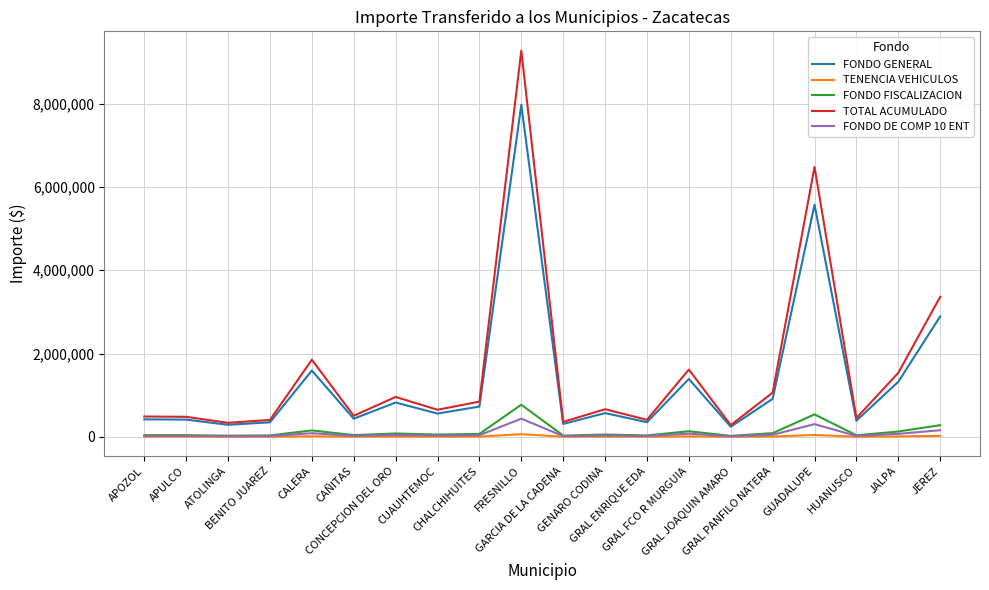

What is the minimum value for FONDO GENERAL?

242349